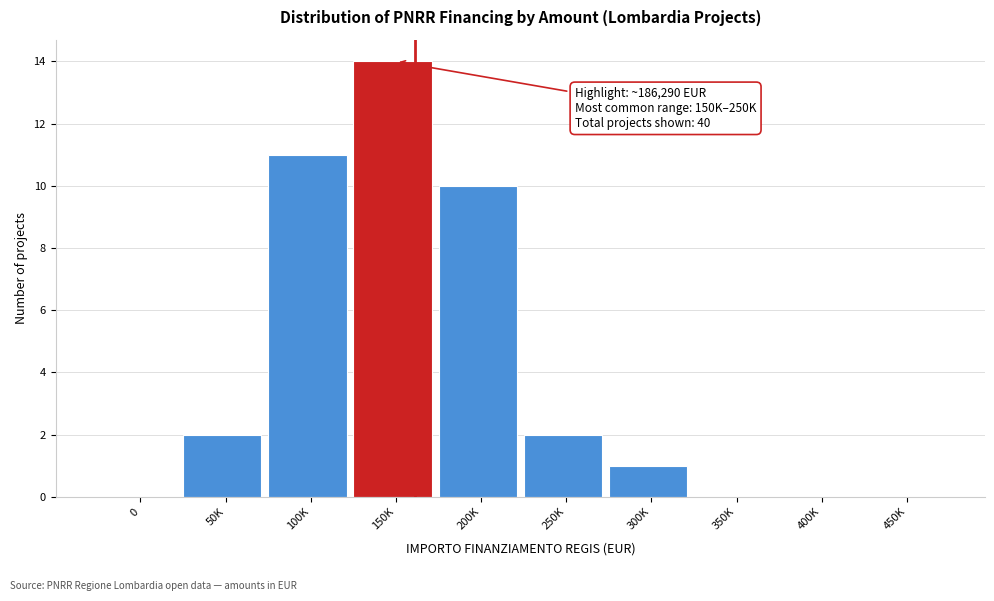

Reading left to right, list all the values displayed in this chart.

0=0	50K=2	100K=11	150K=14	200K=10	250K=2	300K=1	350K=0	400K=0	450K=0